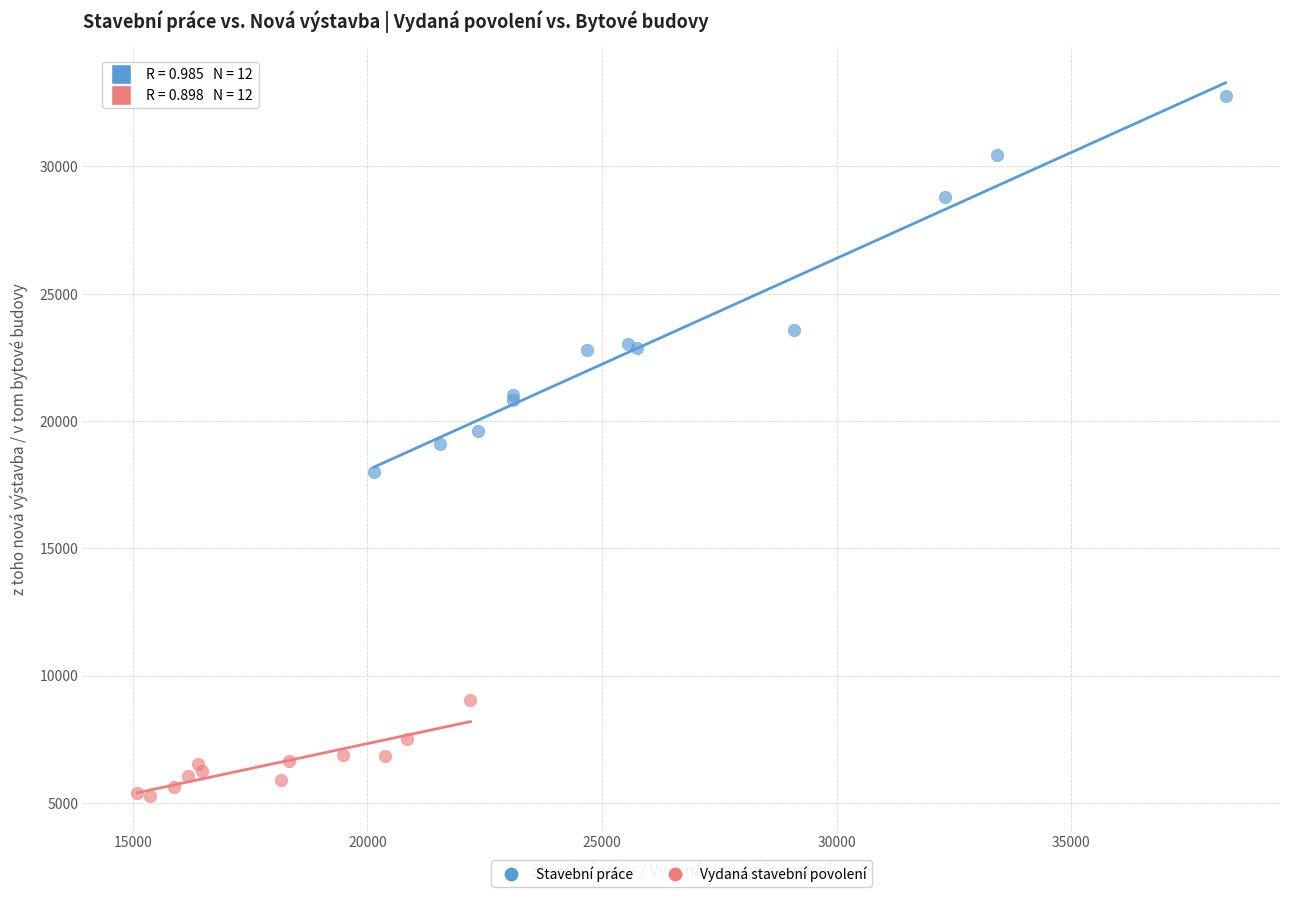

Which series reaches the minimum Y coordinate?

Vydaná stavební povolení